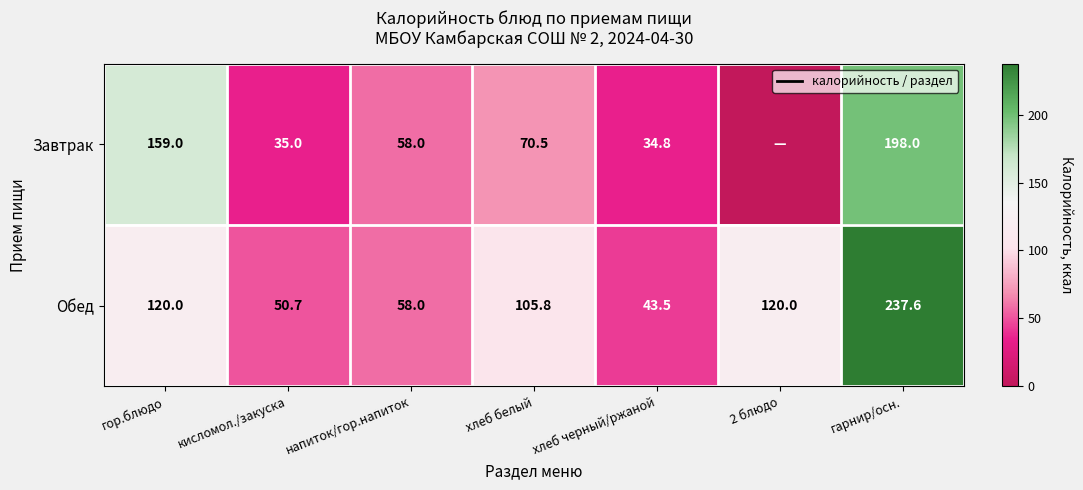

What value does the Обед series have at гор.блюдо?

120.0